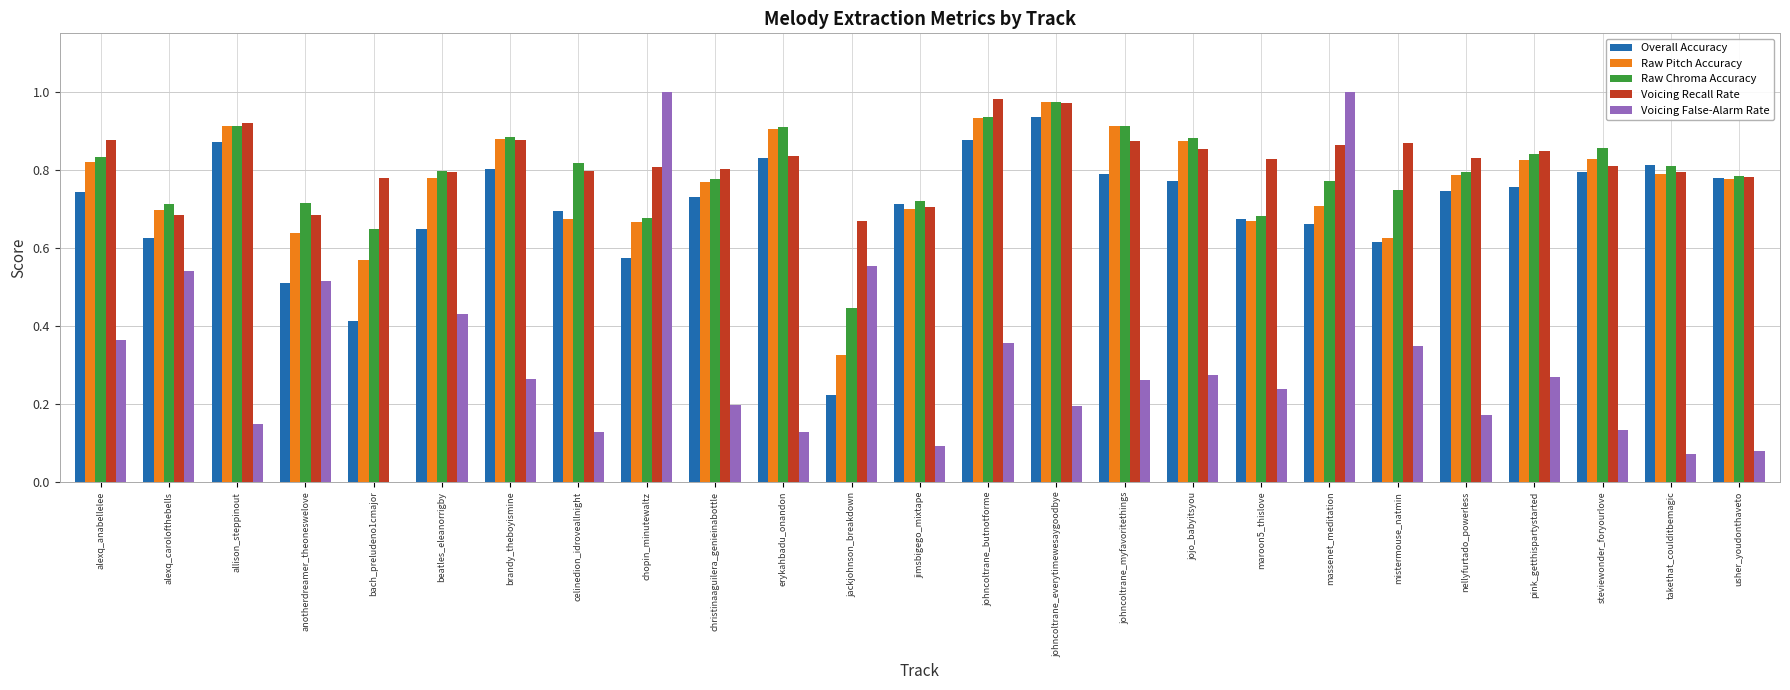

What is the sum of all Raw Pitch Accuracy values?

19.0